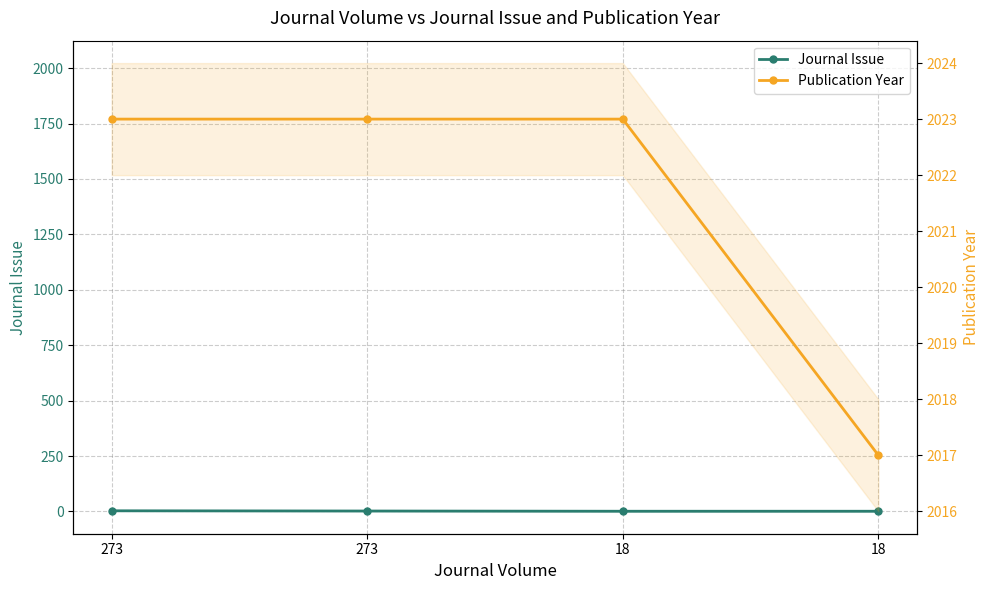

How many data points in Journal Issue are less than 2?

2